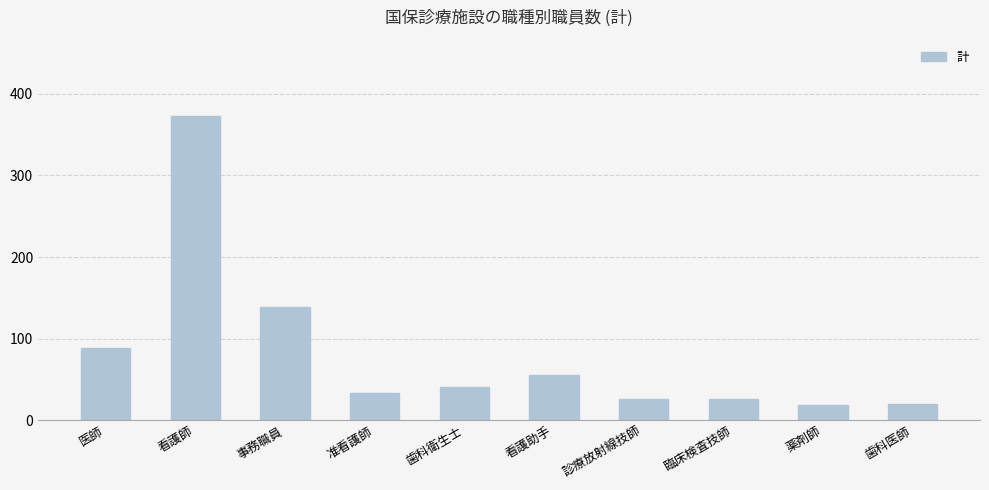

Are the bars grouped side by side (vs. stacked)?

No